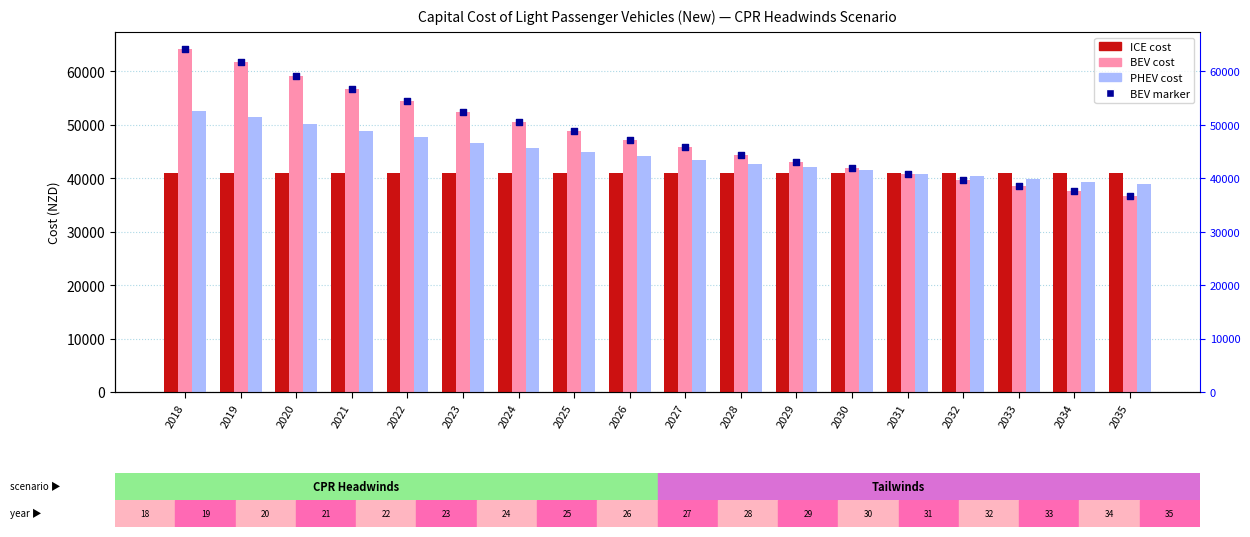

At which category is the sum across all series the highest?

2018